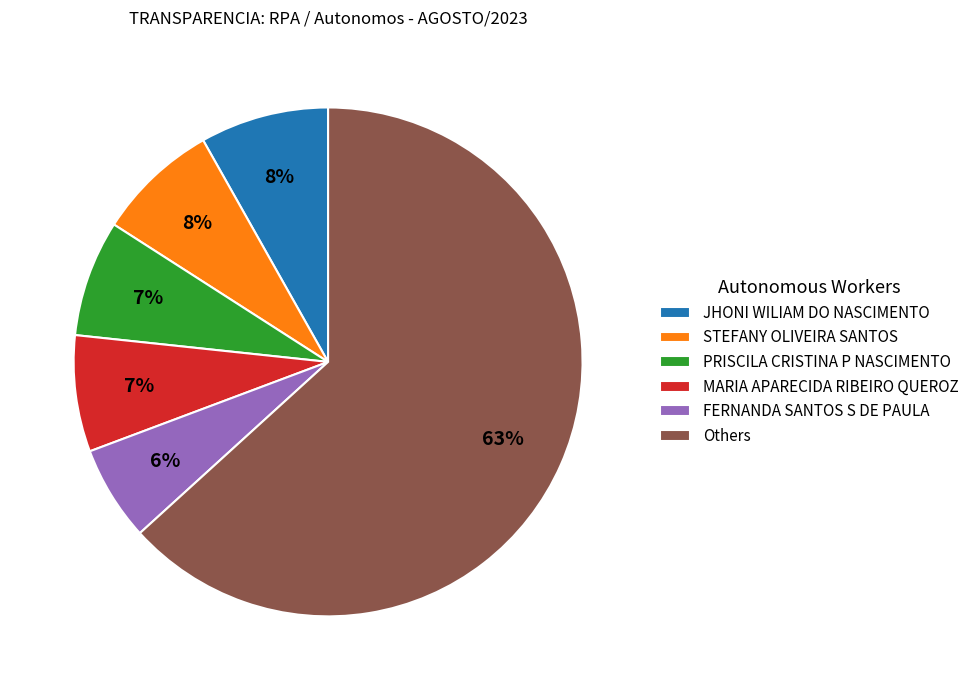

To the nearest percent, what is the average slice percentage?

17%